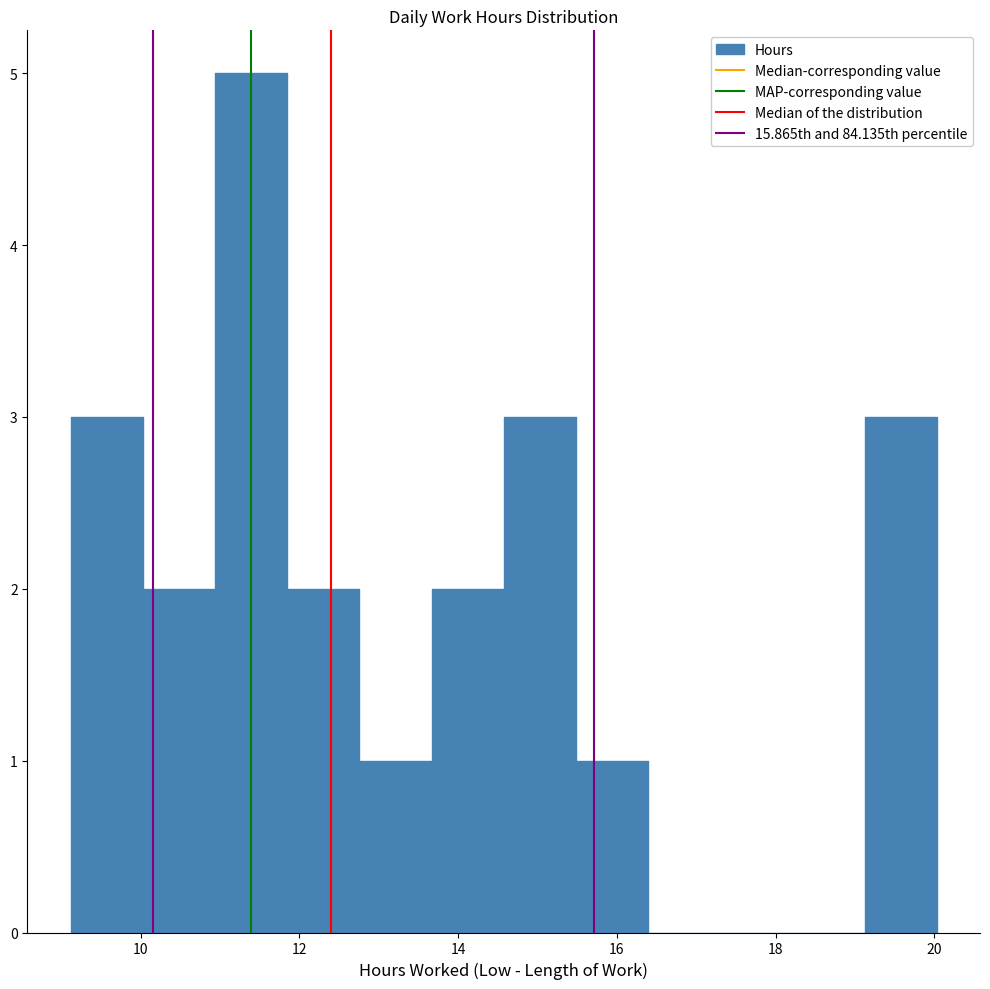

Reading left to right, transcribe this chart: for each bar, give the range it covers on the x-axis and its height. Neither the bar edges nor the heights are printed on the chart, so give them approximately, as read against the axes.

9.2 to 10.0: 3
10.0 to 11.0: 2
11.0 to 11.8: 5
11.8 to 12.8: 2
12.8 to 13.6: 1
13.6 to 14.6: 2
14.6 to 15.4: 3
15.4 to 16.4: 1
16.4 to 17.4: 0
17.4 to 18.2: 0
18.2 to 19.2: 0
19.2 to 20.0: 3